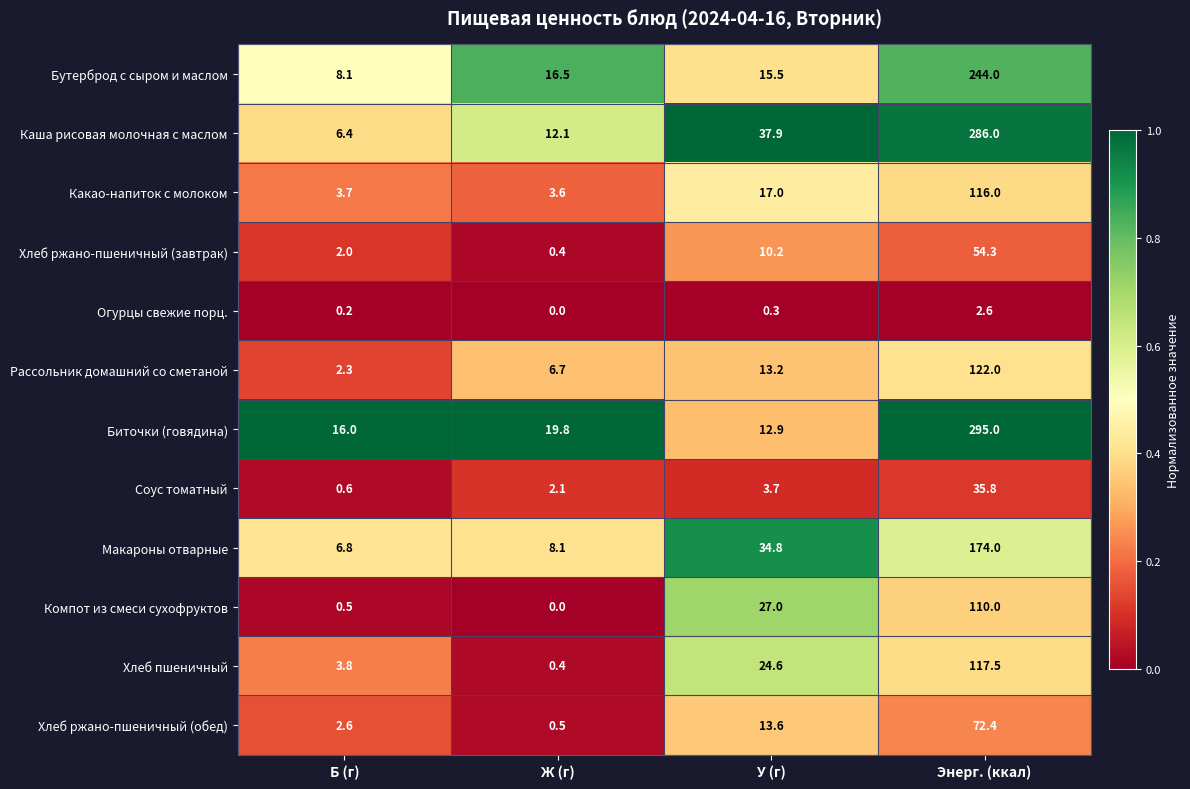

Rank the series by their maximum value, from highest to lowest.

Биточки (говядина), Каша рисовая молочная с маслом, Бутерброд с сыром и маслом, Макароны отварные, Рассольник домашний со сметаной, Хлеб пшеничный, Какао-напиток с молоком, Компот из смеси сухофруктов, Хлеб ржано-пшеничный (обед), Хлеб ржано-пшеничный (завтрак), Соус томатный, Огурцы свежие порц.